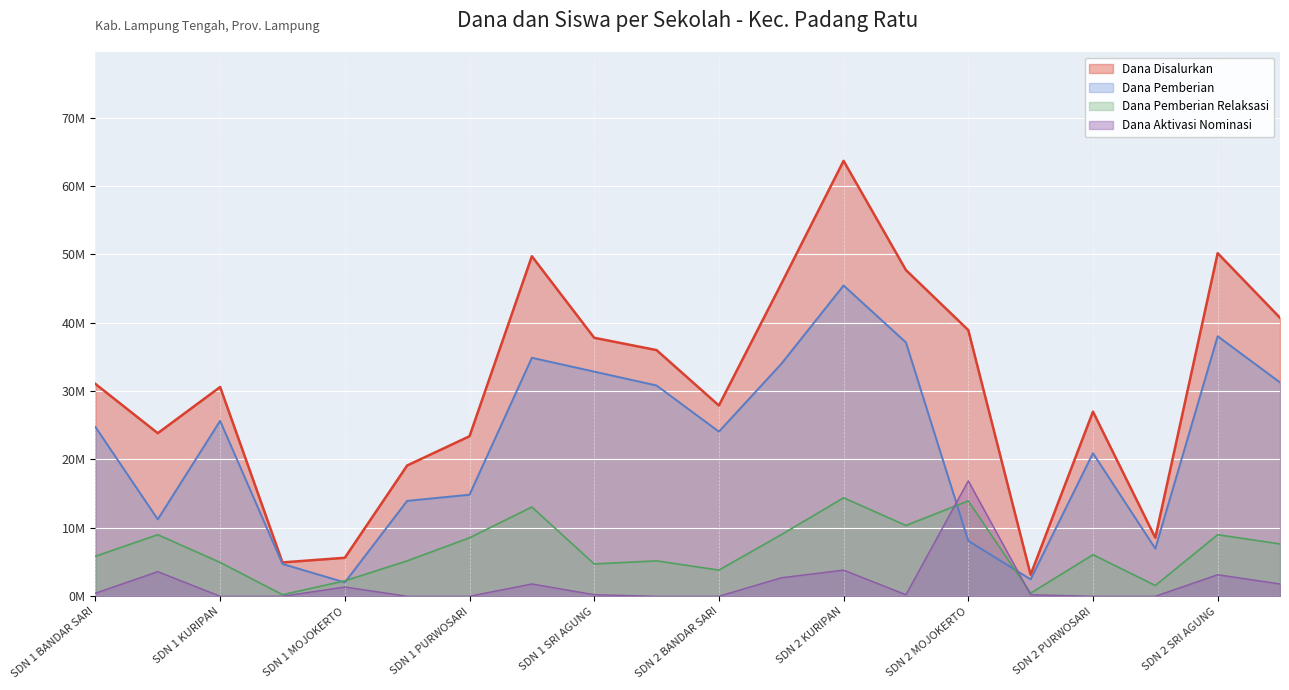

What is the value of the Dana Aktivasi Nominasi point at the 12th from the left?

2.7